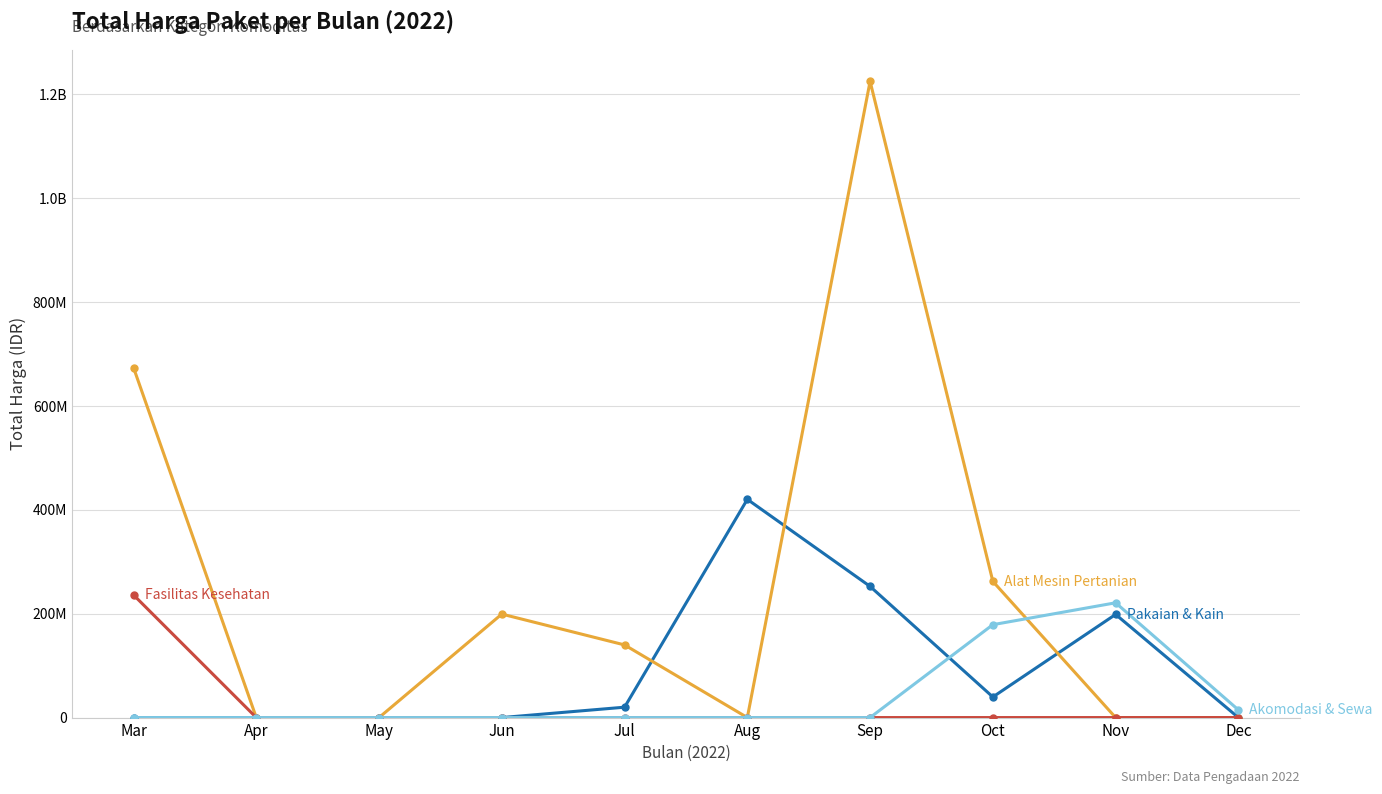

The Fasilitas Kesehatan series shows 0 at Sep. True or false?

True